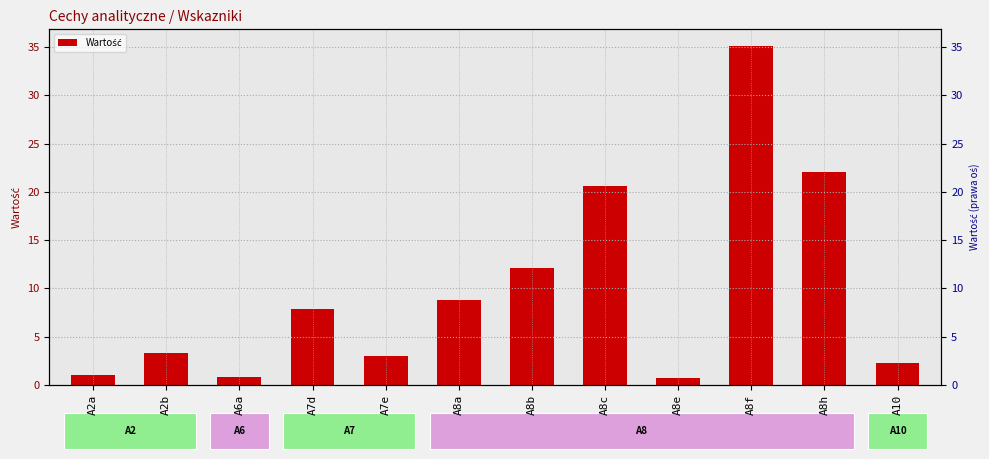

What is the ratio of the value at A6a to the value at A8a?

0.1